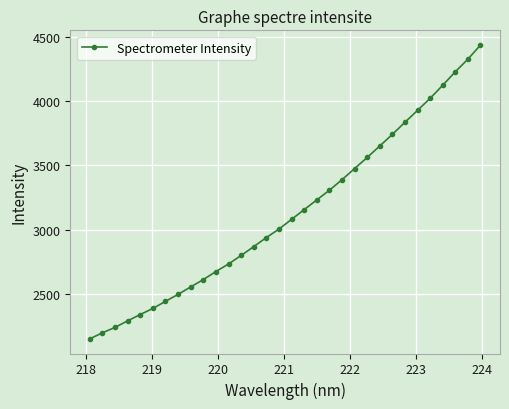

What is the value of the 8th point from the left?

2497.0